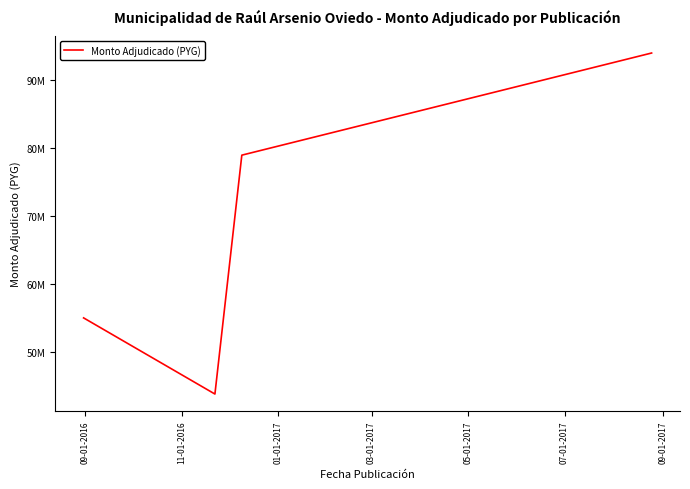

What is the smallest value displayed?

43788000